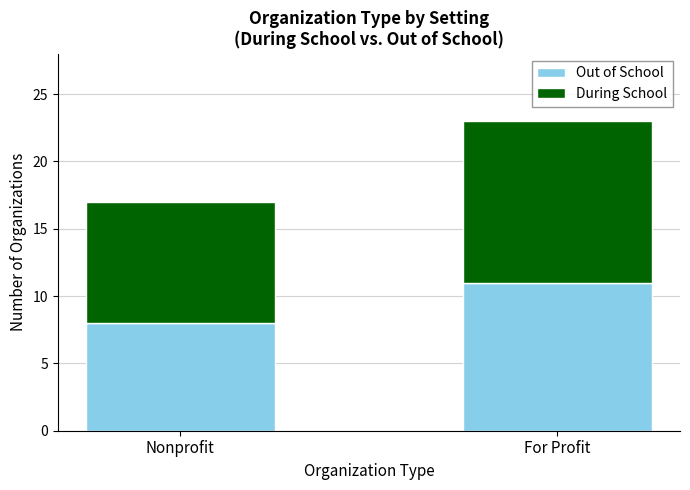

What is the total value across all series at Nonprofit?

17